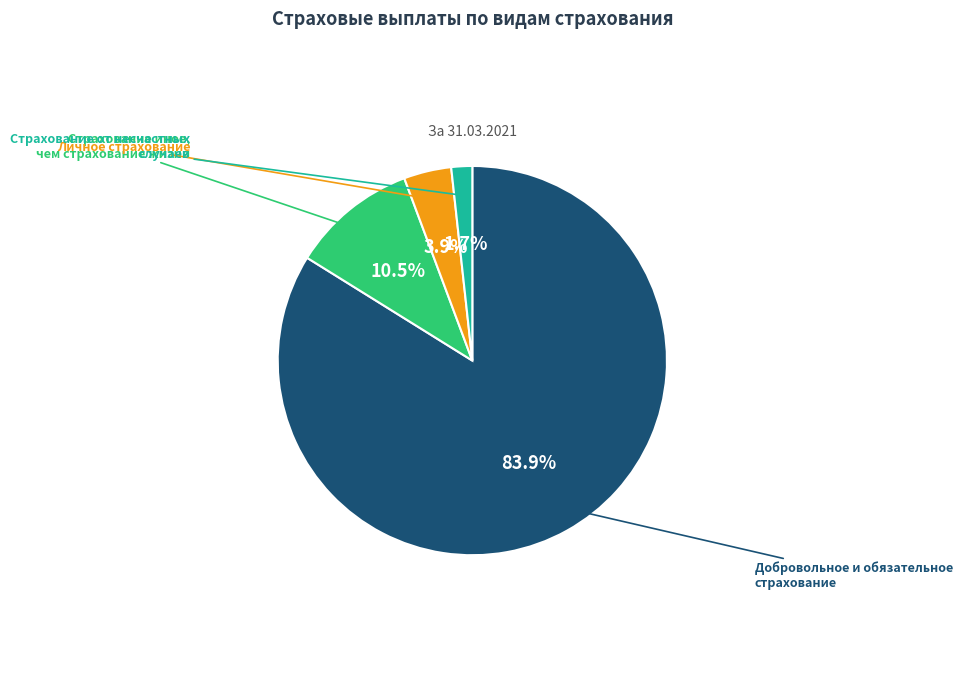

Does any single category account for the majority?

Yes